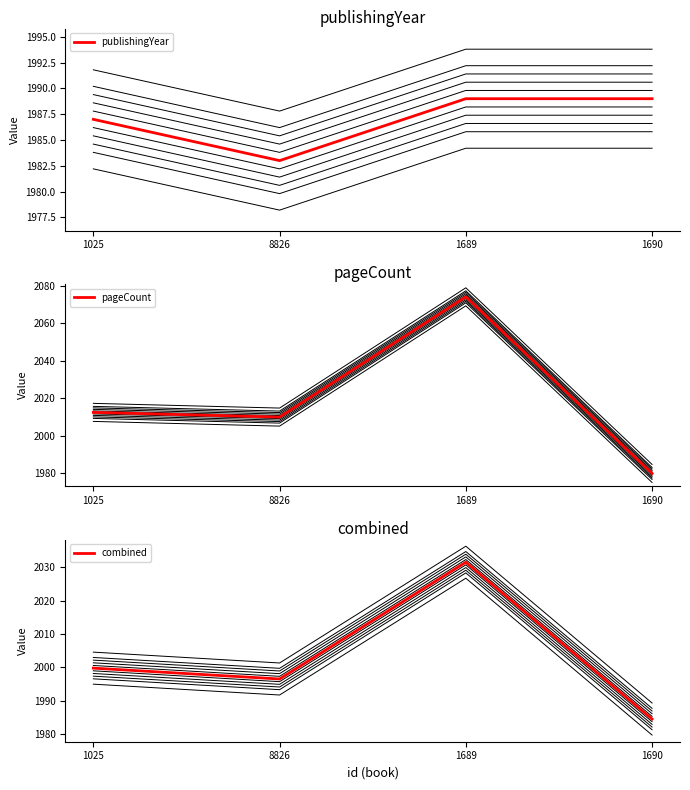

True or false: combined has more than 2 points higher than both neighbors.

False